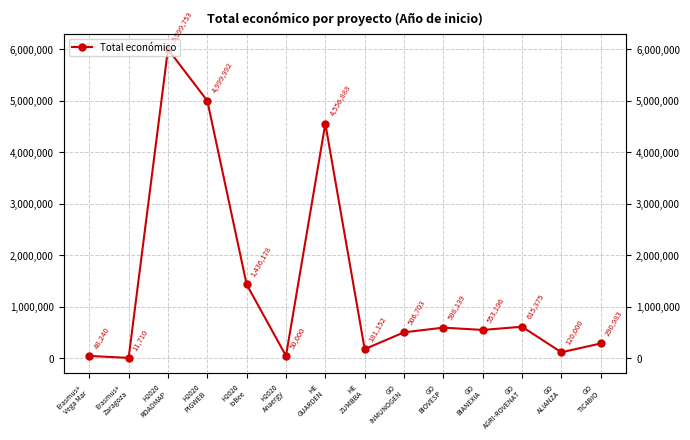

List the labels in order of value, smallest first.

Erasmus+
Zaragoza, Erasmus+
Vega Mar, H2020
Anaergy, GO
ALIANZA, HE
ZUMBBA, GO
TIC4BIO, GO
INMUNOGEN, GO
BIANEXIA, GO
BIOVESP, GO
AGRI-ROVENAT, H2020
IoBee, HE
GUARDEN, H2020
PIGWEB, H2020
ROADMAP